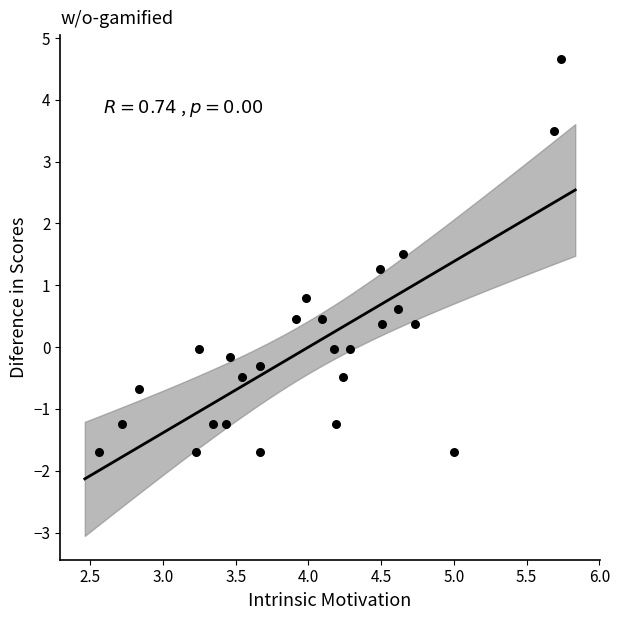

What is the range of Y values (max minus min)?

6.4